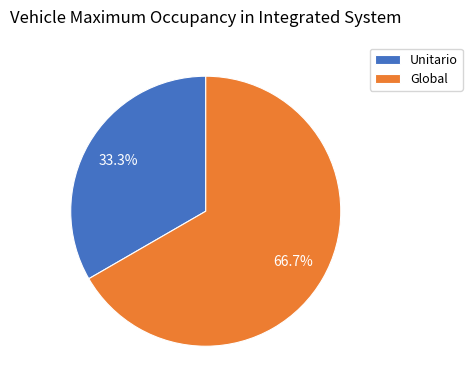

Does Global account for over 50% of the chart?

Yes